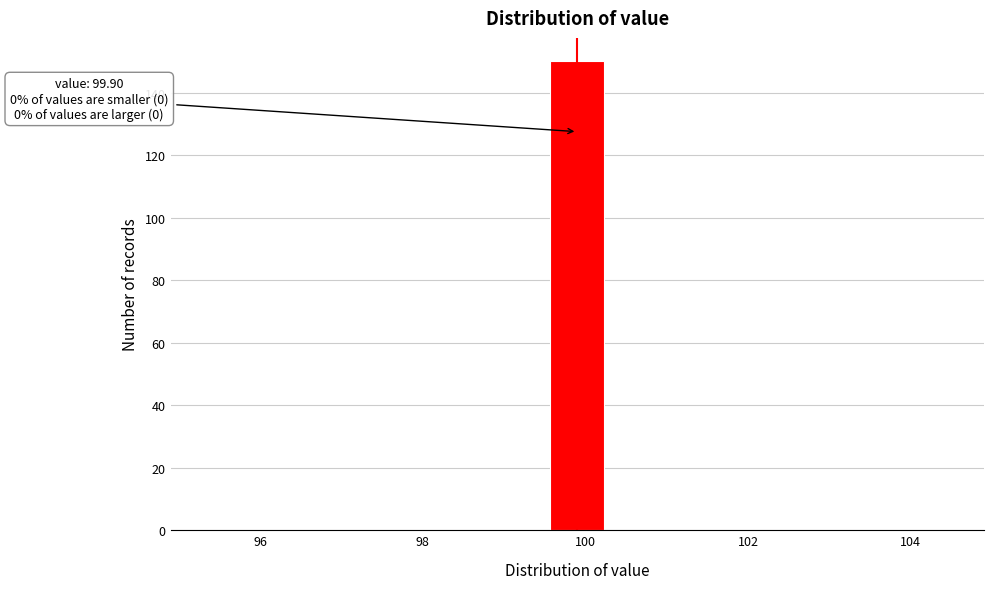

Around what value on the x-axis is the tallest bar? Give the approximate position of its centre, as read against the axis.

100.0